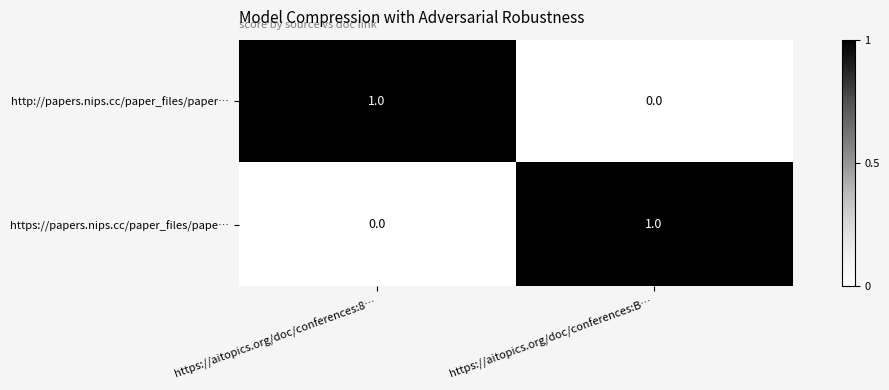

What is the maximum value shown in the chart?

1